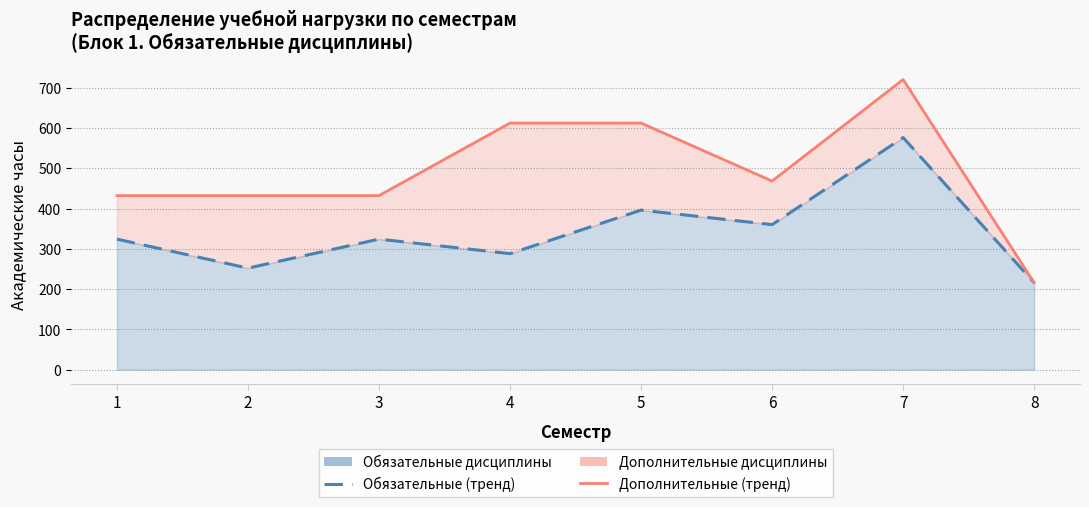

What is the sum of the Дополнительные дисциплины (линия) values at 6 and 8?

684